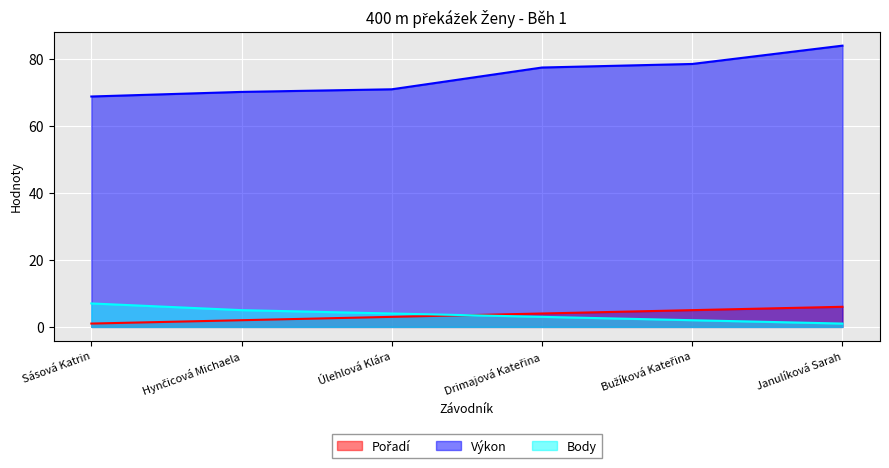

How many Body values are between 2 and 5?

4